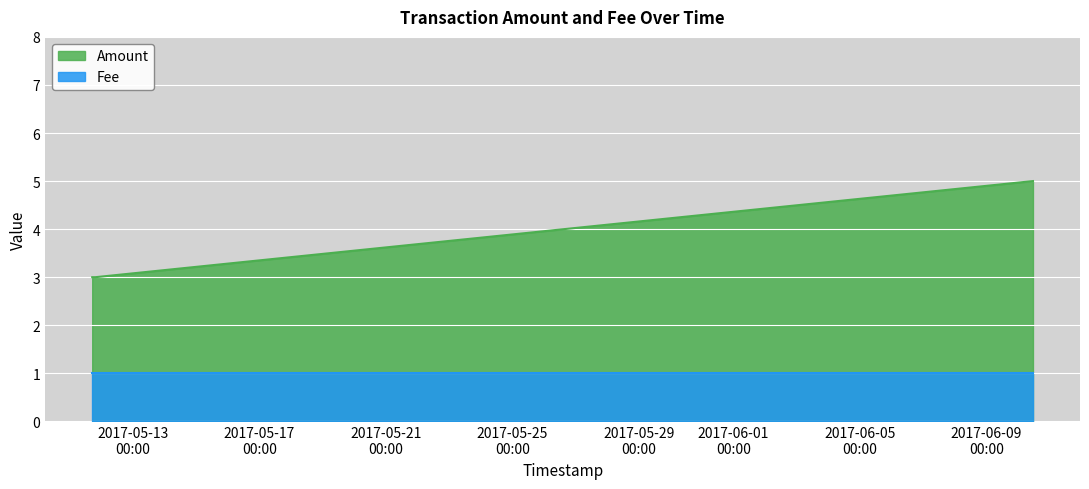

What is the greatest value displayed?

5